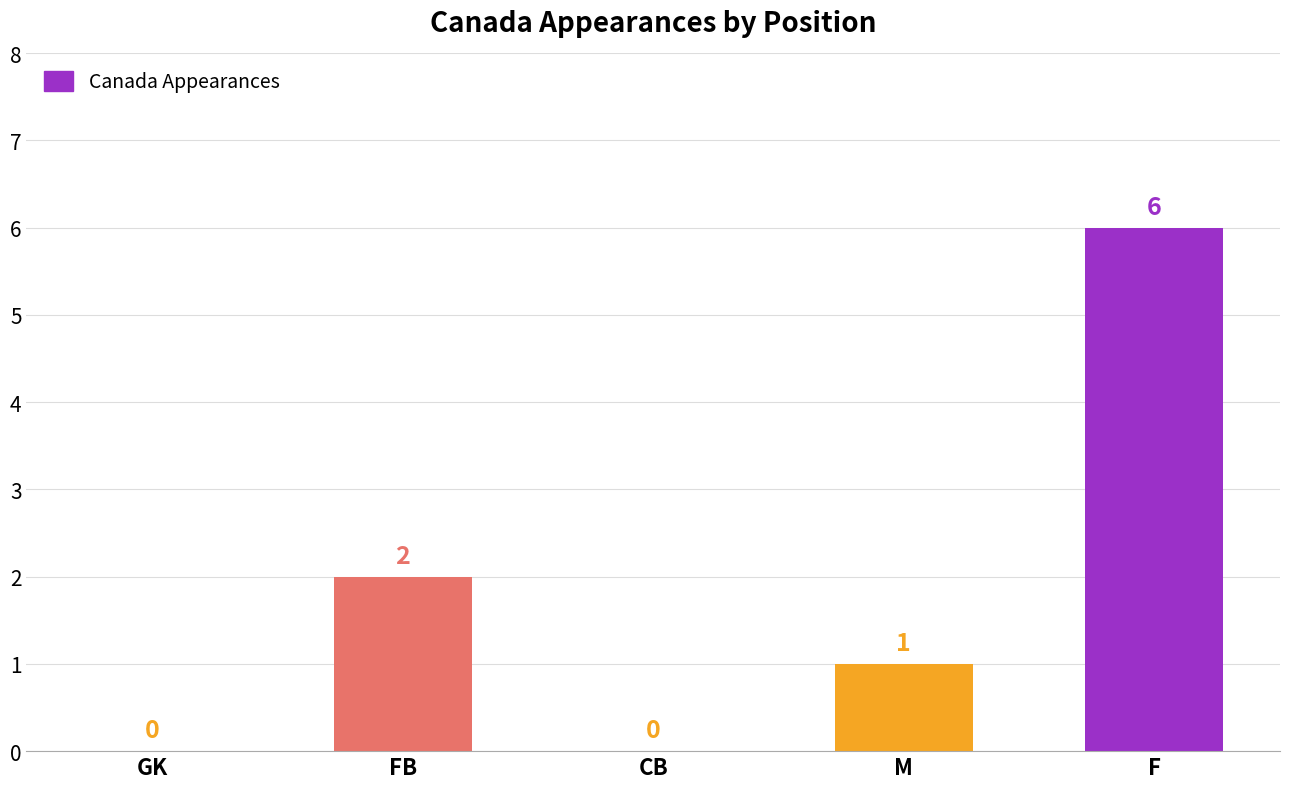

Are the bars grouped side by side (vs. stacked)?

No